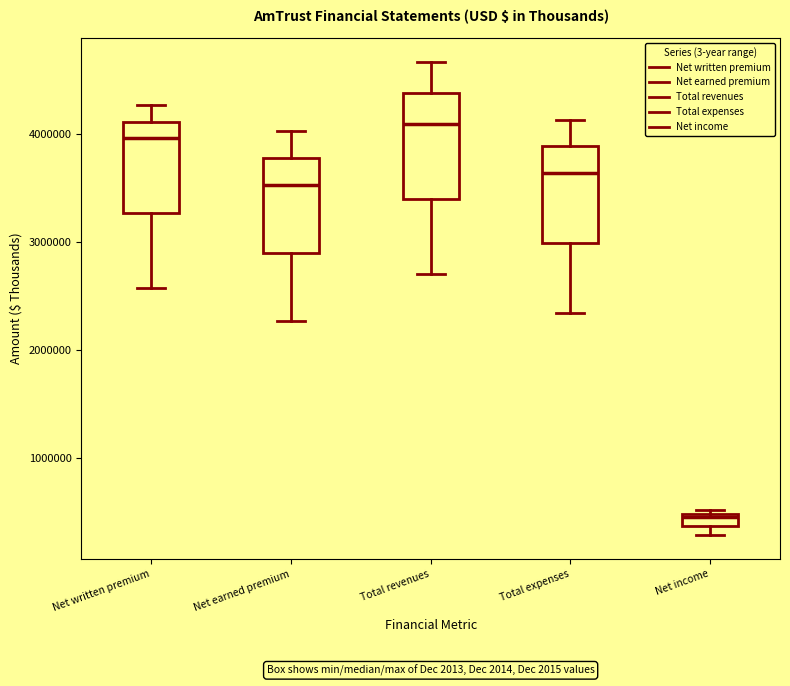

Which box has the lowest median line?

Net income